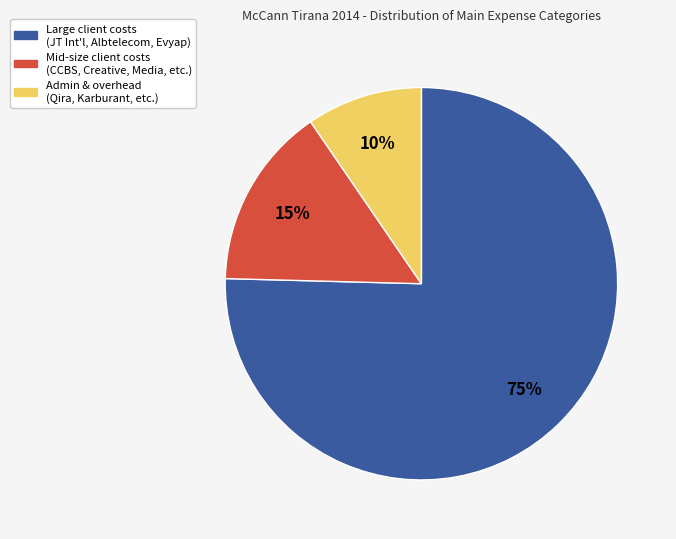

To the nearest percent, what is the difference between the Large client costs (JT Int'l, Albtelecom, Evyap) and Mid-size client costs (CCBS, Creative, Media, etc.) slice percentages?

60%